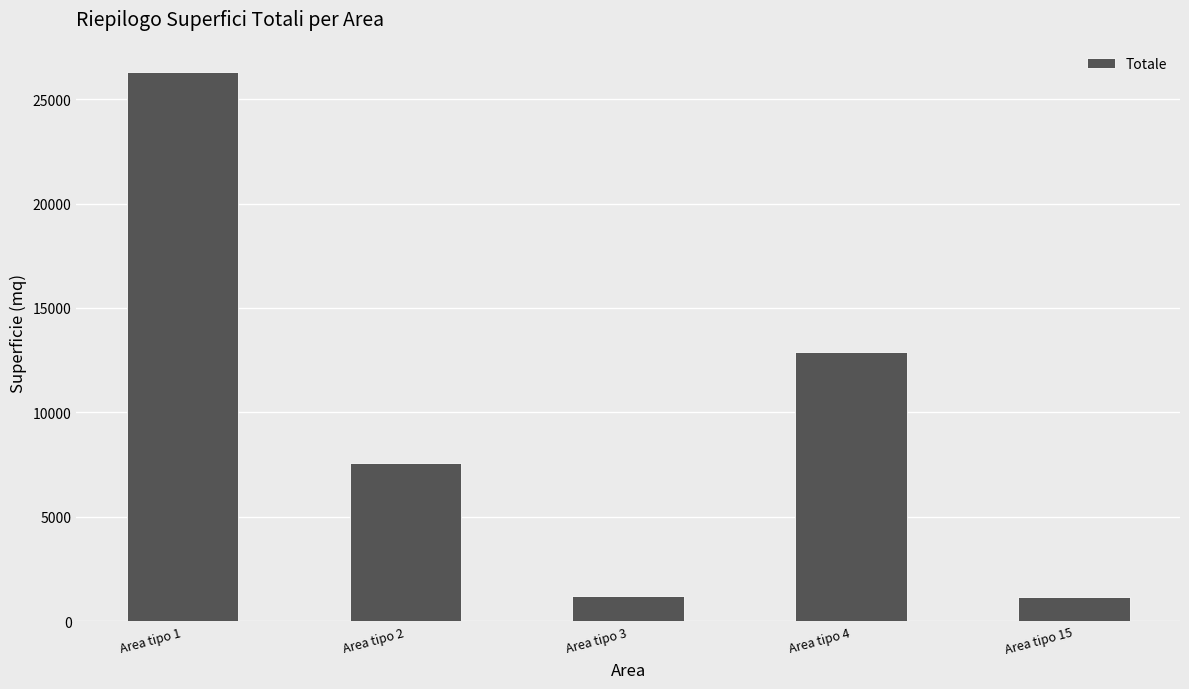

True or false: the data shows 12909.5 at Area tipo 4.

True